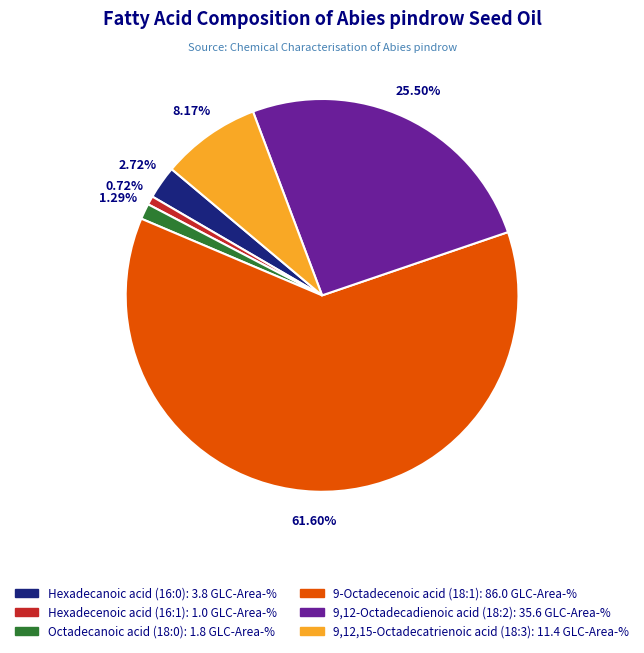

Which category has the smallest portion of the pie?

Hexadecenoic acid (16:1)